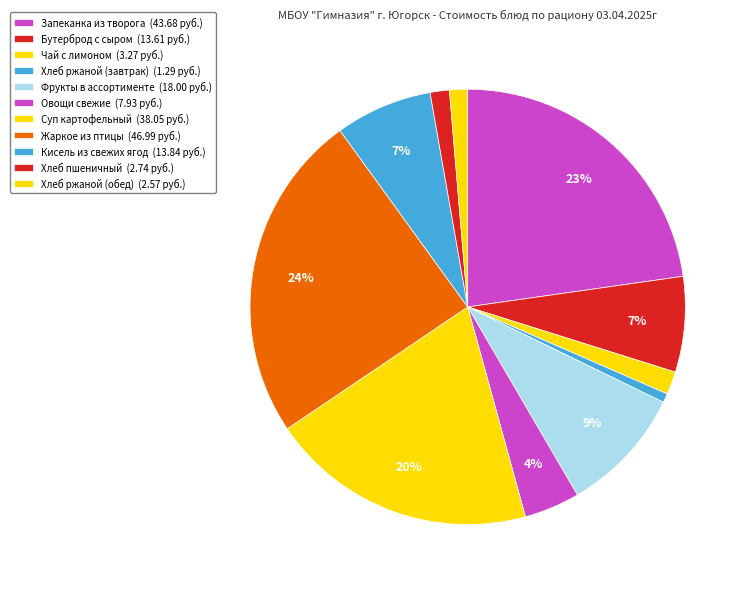

The Суп картофельный slice represents 20% of the pie. True or false?

True